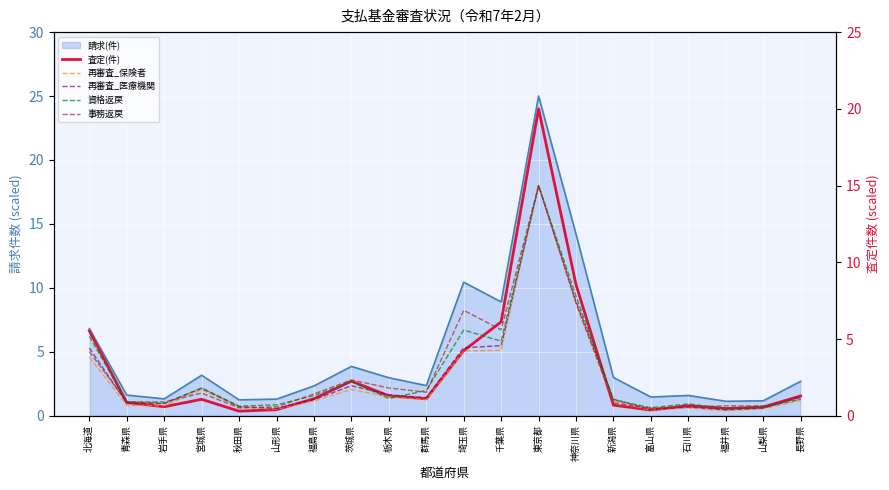

What is the highest value of the 事務返戻 series?

15.0